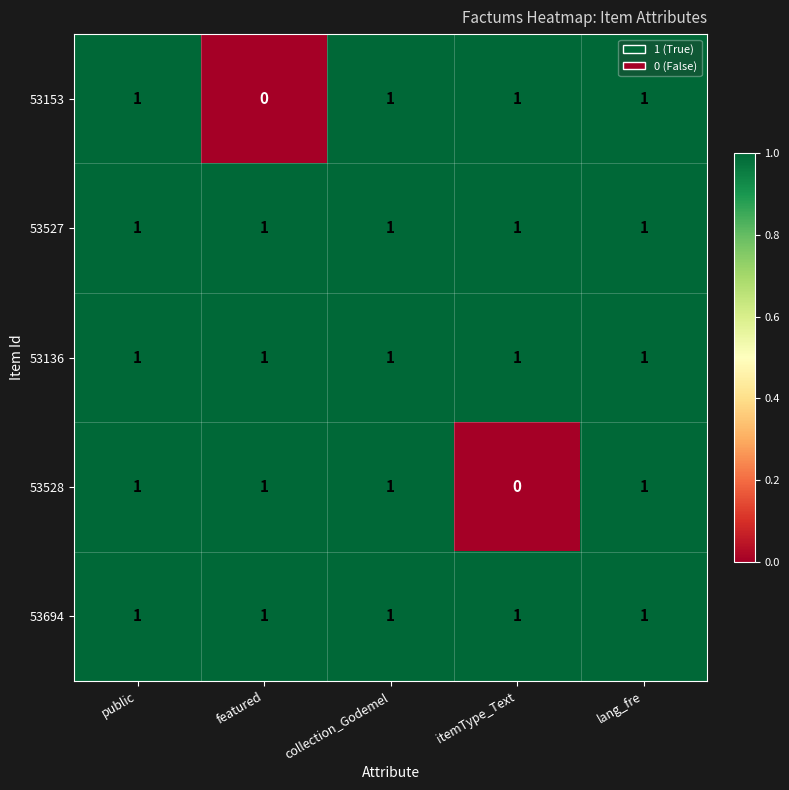

Reading left to right, extract all data points from this chart.

53153: 1	0	1	1	1
53527: 1	1	1	1	1
53136: 1	1	1	1	1
53528: 1	1	1	0	1
53694: 1	1	1	1	1